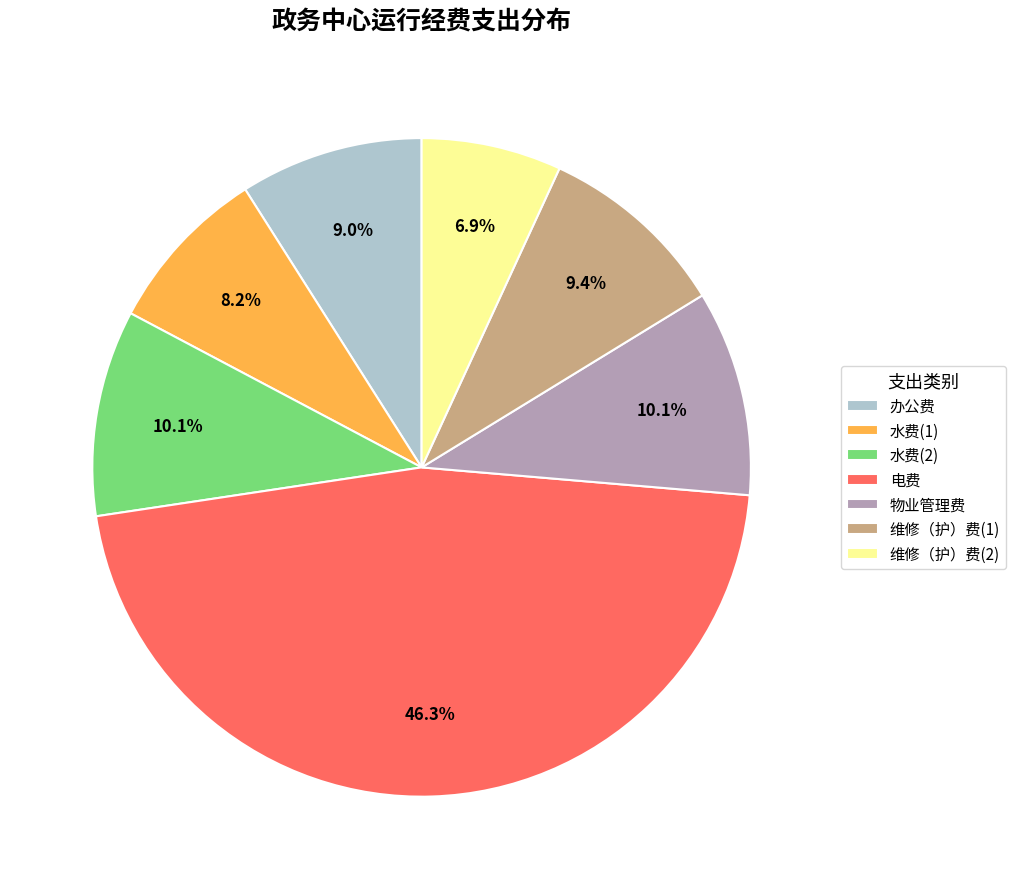

True or false: 电费 accounts for 46% of the total.

True